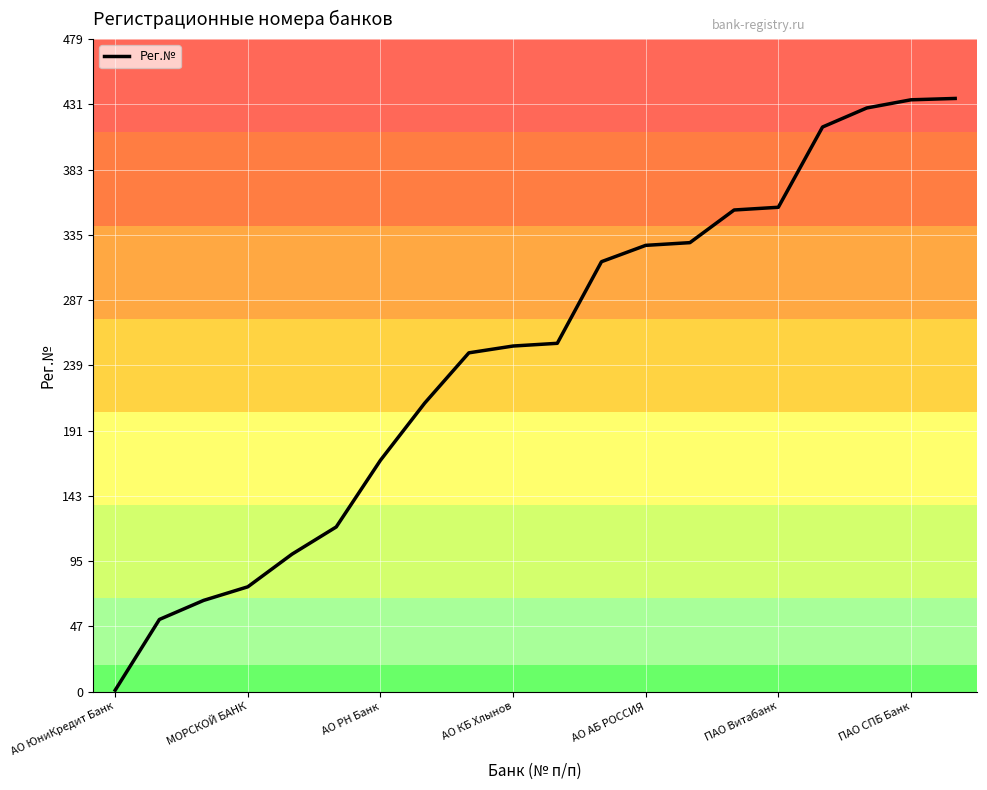

What is the greatest value displayed?

436